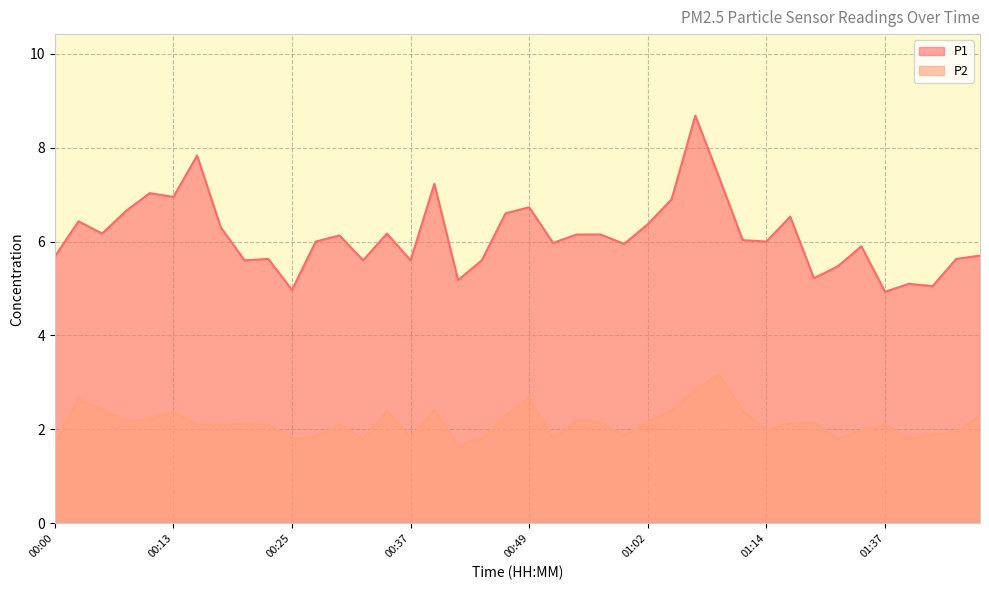

Does the chart display data point markers on the line(s)?

No